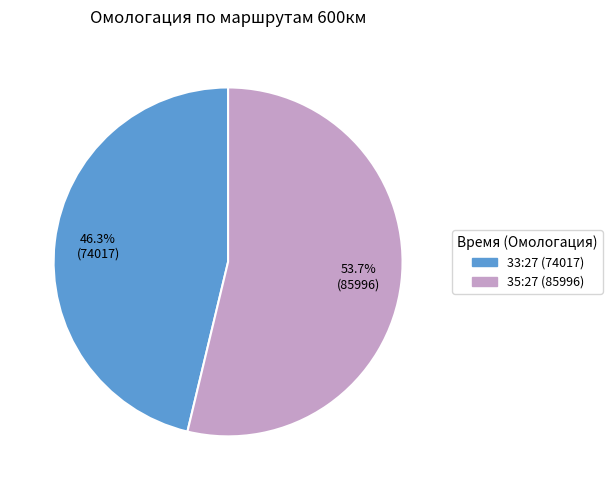

Which category has the smallest portion of the pie?

33:27 (74017)